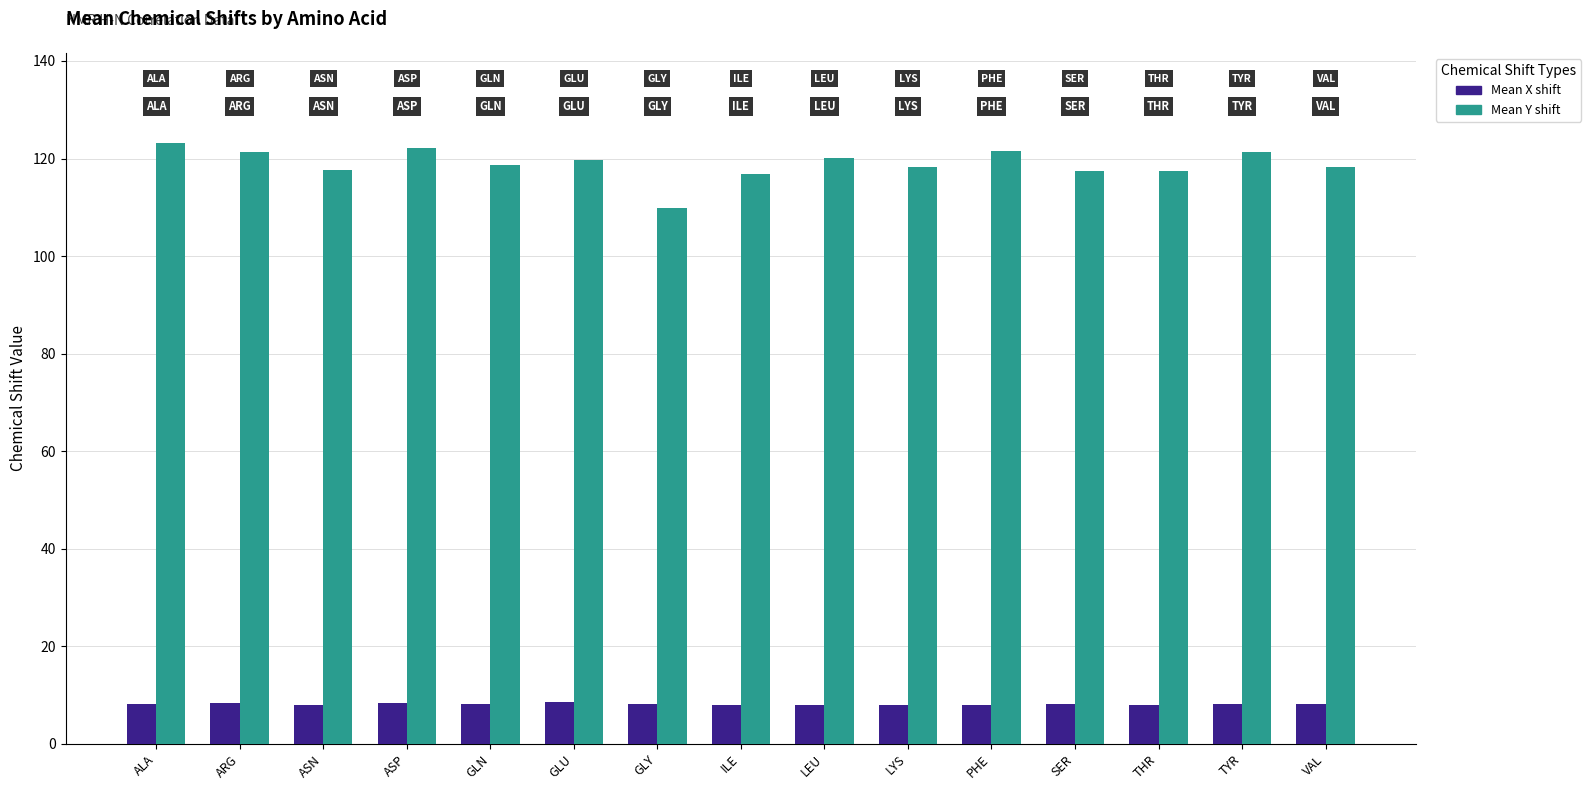

What is the total value across all series at ALA?

131.3